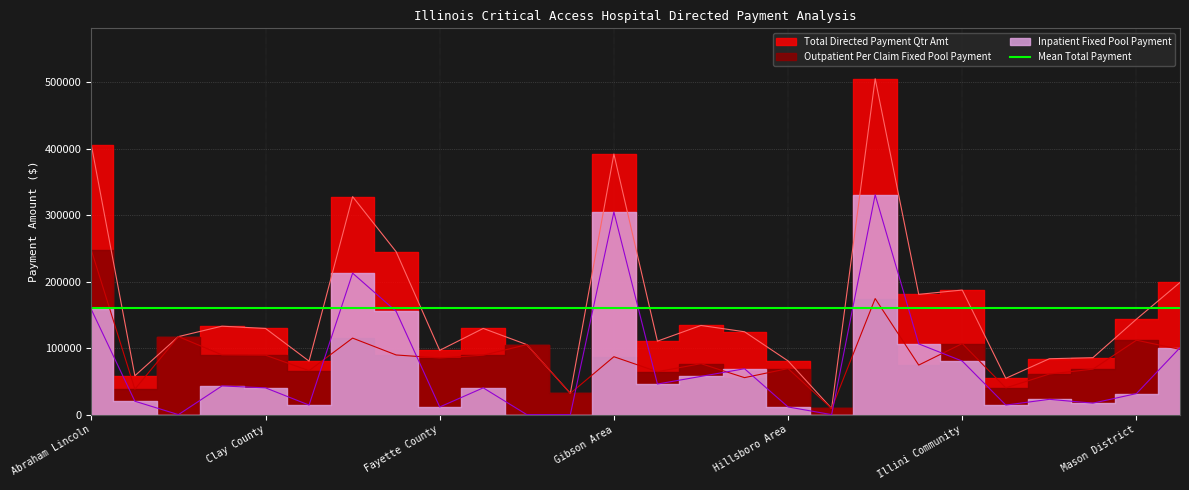

Reading left to right, list all the values displayed in this chart.

Inpatient Fixed Pool Payment: 158248.0	20140.7	0.0	43158.6	40281.3	14386.2	212915.5	155370.8	11509.0	40281.3	0.0	0.0	304987.1	46035.8	57544.7	69053.7	11509.0	0.0	330882.2	106457.8	80562.6	14386.2	23017.9	17263.4	31649.6	100703.3
Outpatient Per Claim Fixed Pool Payment: 247617.7	38323.9	117421.6	89947.4	89422.4	66148.1	115146.6	89772.4	85222.5	89422.4	105346.9	32024.1	87147.4	64573.1	76647.8	55648.4	69298.0	9274.7	174644.9	74547.8	106921.9	40248.8	61073.2	68423.0	111996.7	98172.1
Total Directed Payment Qtr Amt: 405865.8	58464.5	117421.6	133105.9	129703.7	80534.2	328062.1	245143.1	96731.4	129703.7	105346.9	32024.1	392134.5	110608.9	134192.5	124702.1	80806.9	9274.7	505527.1	181005.6	187484.5	54635.0	84091.1	85686.4	143646.3	198875.4